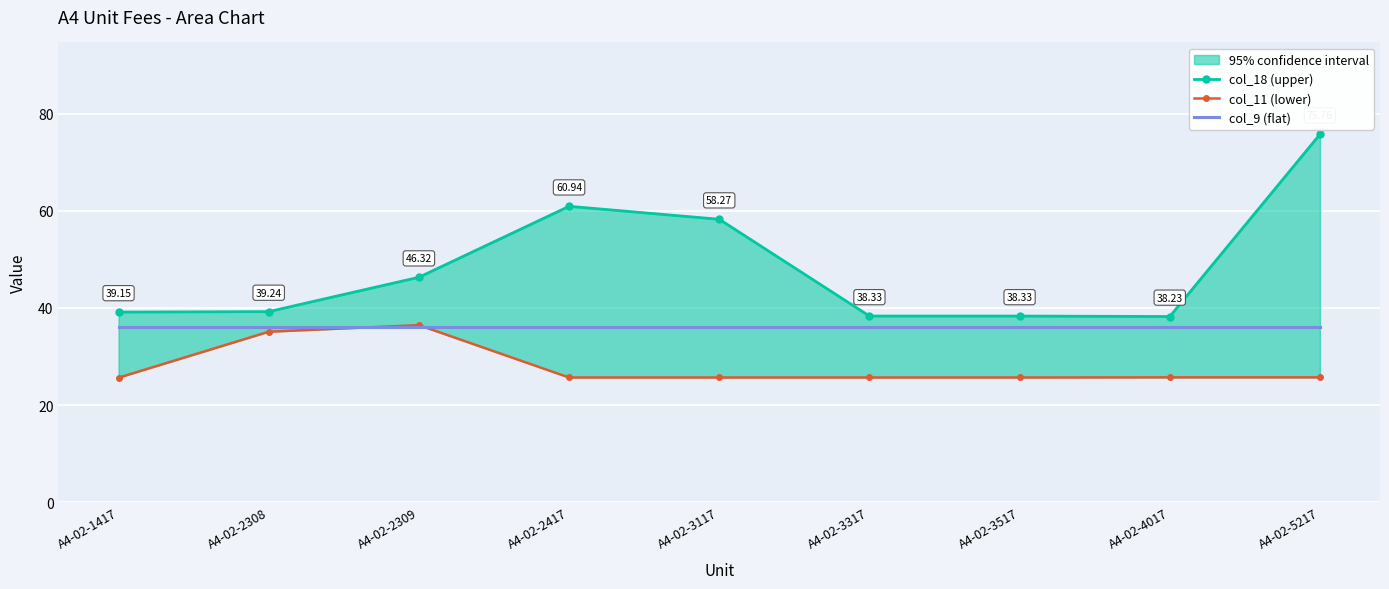

How many interior local peaks does the col_11 (lower) series have?

1